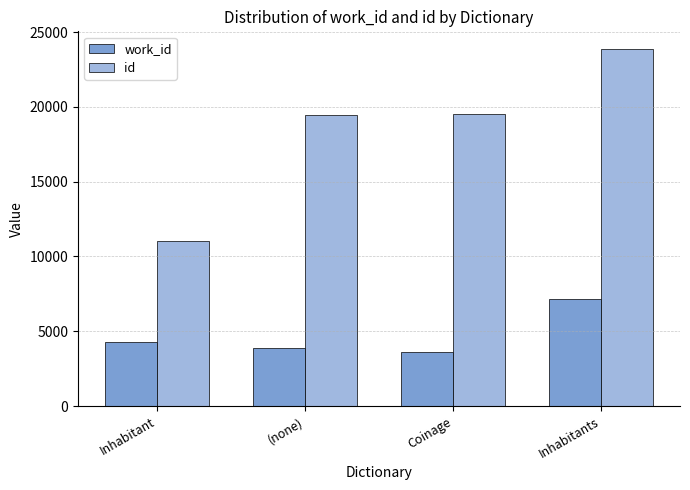

What is the average value of the id series?

18475